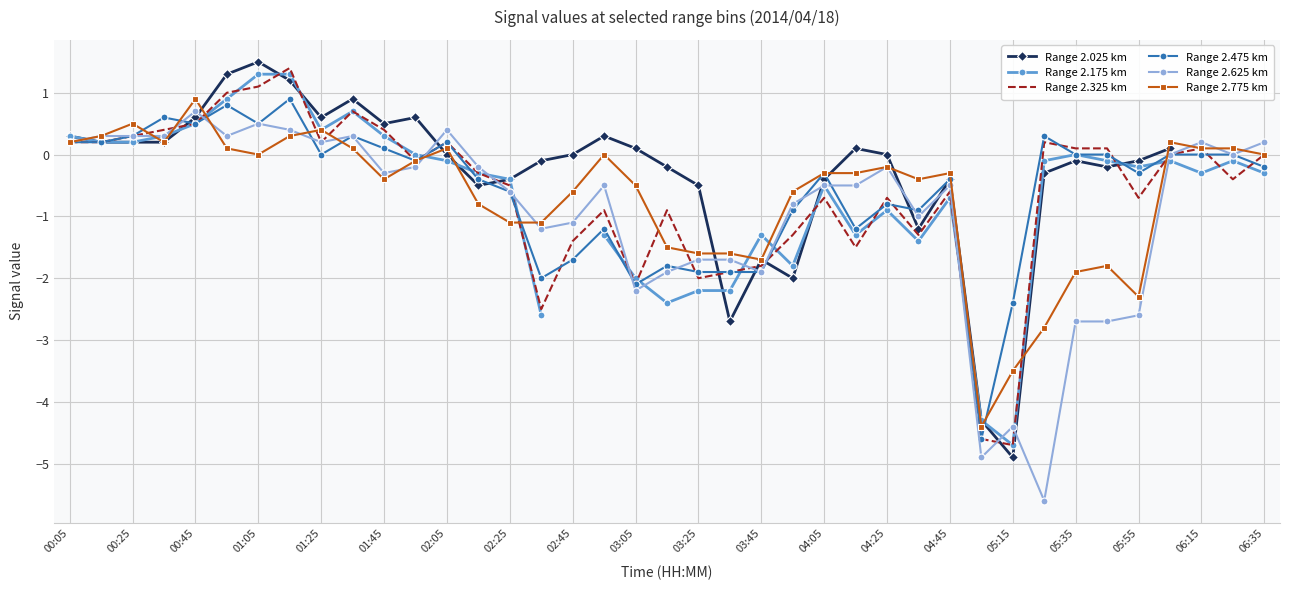

How many values in the Range 2.175 km series exceed 0?

11